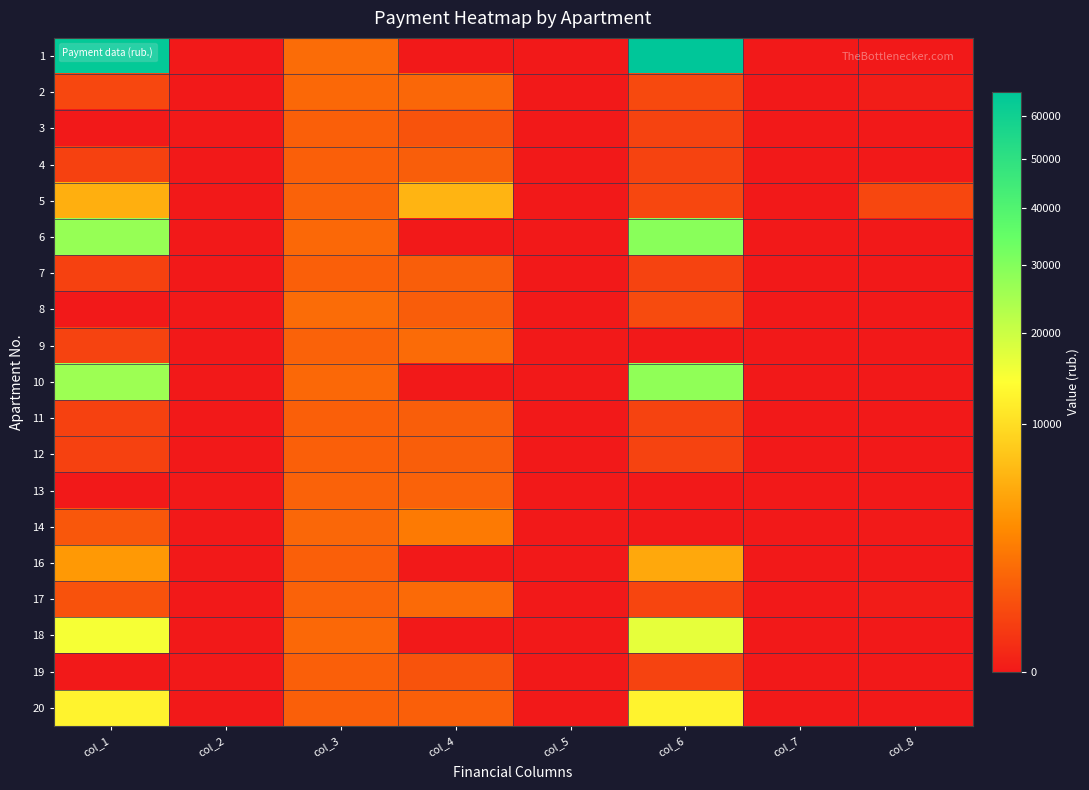

Reading right to left, transcribe all the data shown in this chart.

1: col_8=0.0	col_7=0.0	col_6=65881.1	col_5=0.0	col_4=0.0	col_3=1462.1	col_2=0.0	col_1=64419.0
2: col_8=2.0	col_7=0.0	col_6=442.6	col_5=0.0	col_4=1286.0	col_3=1327.8	col_2=0.0	col_1=402.9
3: col_8=0.0	col_7=0.0	col_6=338.4	col_5=0.0	col_4=676.7	col_3=1015.1	col_2=0.0	col_1=0.0
4: col_8=0.0	col_7=0.0	col_6=338.4	col_5=0.0	col_4=983.8	col_3=1015.1	col_2=0.0	col_1=307.0
5: col_8=400.5	col_7=0.0	col_6=396.6	col_5=0.0	col_4=5926.0	col_3=1101.0	col_2=0.0	col_1=5496.4
6: col_8=0.0	col_7=0.0	col_6=29083.4	col_5=0.0	col_4=0.0	col_3=1323.4	col_2=0.0	col_1=27131.2
7: col_8=0.0	col_7=0.0	col_6=336.9	col_5=0.0	col_4=979.5	col_3=1010.7	col_2=0.0	col_1=305.7
8: col_8=0.0	col_7=0.0	col_6=488.8	col_5=0.0	col_4=977.7	col_3=1466.5	col_2=0.0	col_1=0.0
9: col_8=0.0	col_7=0.0	col_6=0.0	col_5=0.0	col_4=1434.0	col_3=1101.0	col_2=0.0	col_1=333.0
10: col_8=0.0	col_7=0.0	col_6=27993.8	col_5=0.0	col_4=0.0	col_3=1323.4	col_2=0.0	col_1=26059.7
11: col_8=0.0	col_7=0.0	col_6=336.9	col_5=0.0	col_4=979.5	col_3=1010.7	col_2=0.0	col_1=305.7
12: col_8=0.0	col_7=0.0	col_6=339.8	col_5=0.0	col_4=988.0	col_3=1019.5	col_2=0.0	col_1=308.4
13: col_8=0.0	col_7=0.0	col_6=0.0	col_5=0.0	col_4=1101.0	col_3=1101.0	col_2=0.0	col_1=0.0
14: col_8=0.1	col_7=0.0	col_6=0.0	col_5=0.0	col_4=2095.7	col_3=1305.8	col_2=0.0	col_1=789.9
16: col_8=0.0	col_7=0.0	col_6=4966.0	col_5=0.0	col_4=0.0	col_3=1019.5	col_2=0.0	col_1=3844.6
17: col_8=1.2	col_7=0.0	col_6=367.1	col_5=0.0	col_4=1400.0	col_3=1101.0	col_2=0.0	col_1=666.0
18: col_8=0.0	col_7=0.0	col_6=16721.6	col_5=0.0	col_4=0.0	col_3=1323.4	col_2=0.0	col_1=15024.4
19: col_8=0.0	col_7=0.0	col_6=336.9	col_5=0.0	col_4=673.8	col_3=1010.7	col_2=0.0	col_1=0.0
20: col_8=0.0	col_7=0.0	col_6=12579.1	col_5=0.0	col_4=1019.7	col_3=1019.5	col_2=0.0	col_1=12579.3